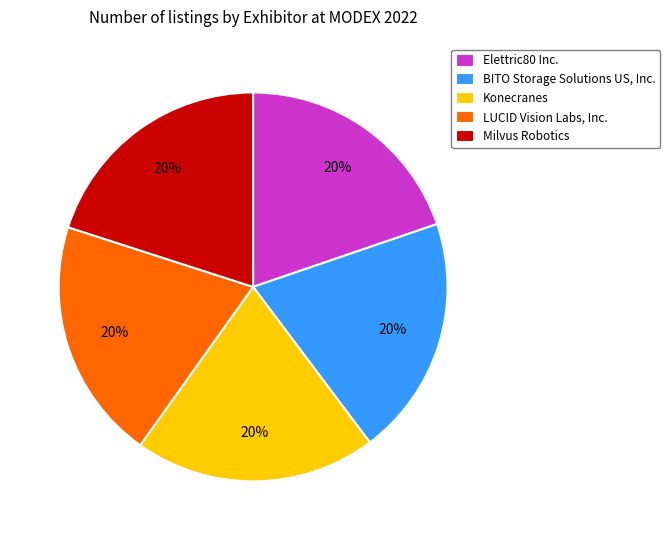

Is the sum of Elettric80 Inc. and BITO Storage Solutions US, Inc. greater than half?

No